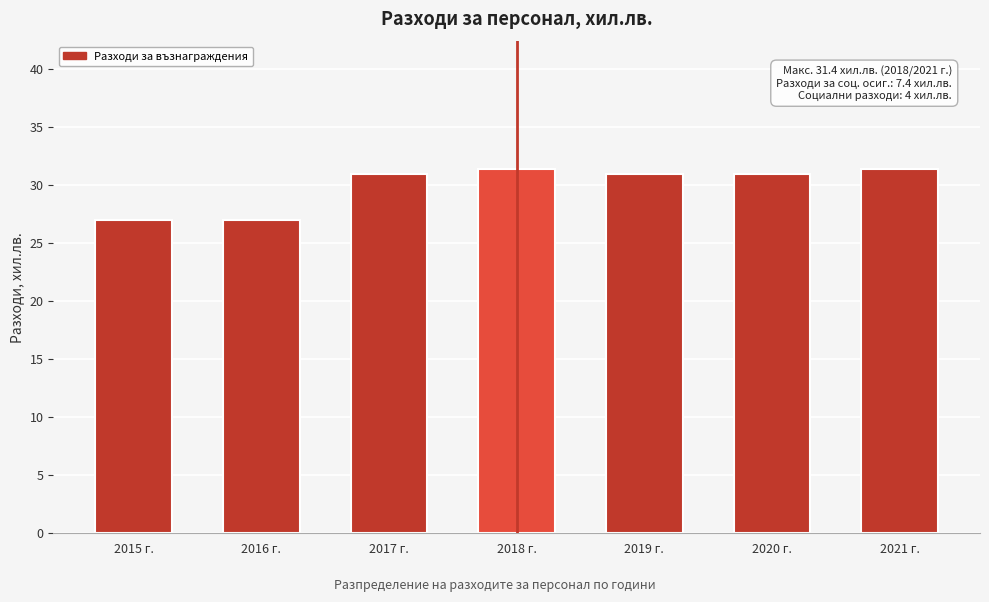

Reading left to right, transcribe all the data shown in this chart.

27.0	27.0	31.0	31.4	31.0	31.0	31.4